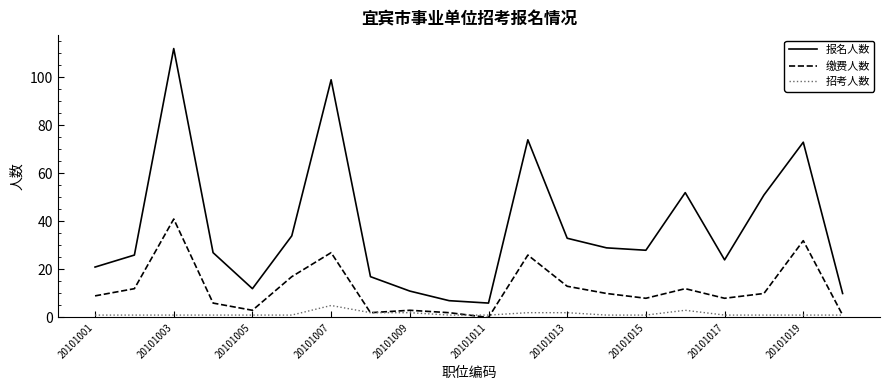

Reading left to right, list all the values displayed in this chart.

报名人数: 21	26	112	27	12	34	99	17	11	7	6	74	33	29	28	52	24	51	73	10
缴费人数: 9	12	41	6	3	17	27	2	3	2	0	26	13	10	8	12	8	10	32	1
招考人数: 1	1	1	1	1	1	5	2	2	1	1	2	2	1	1	3	1	1	1	1